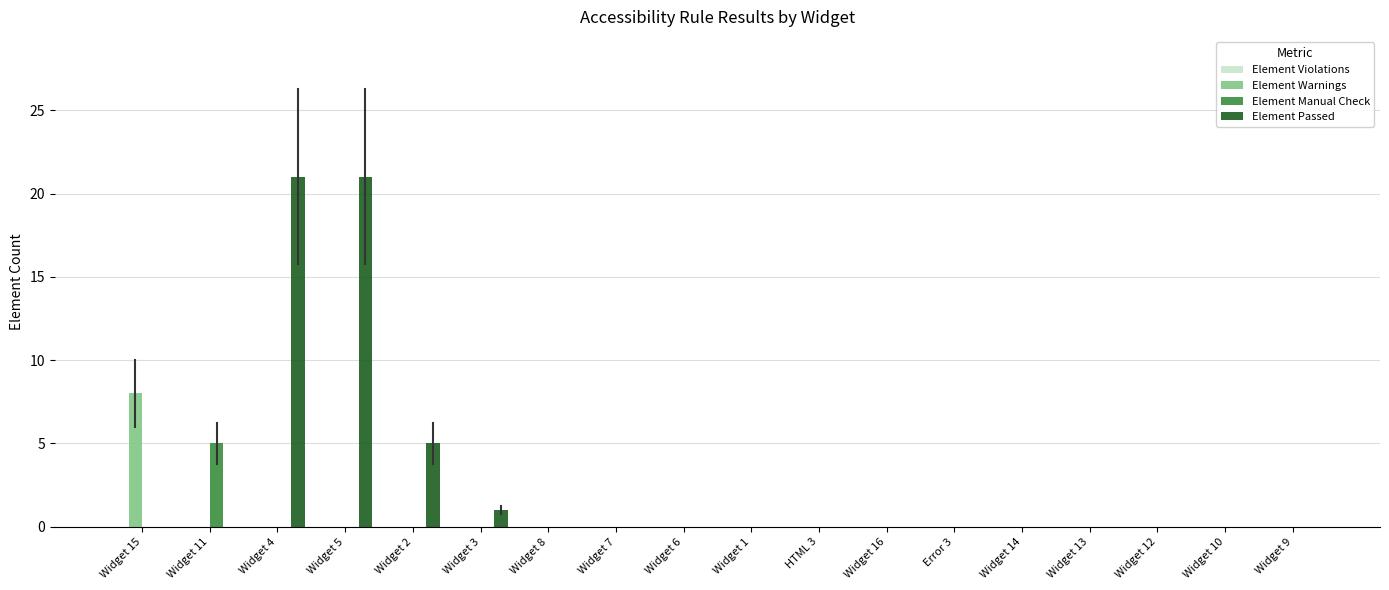

Which series has the largest total across all categories?

Element Passed